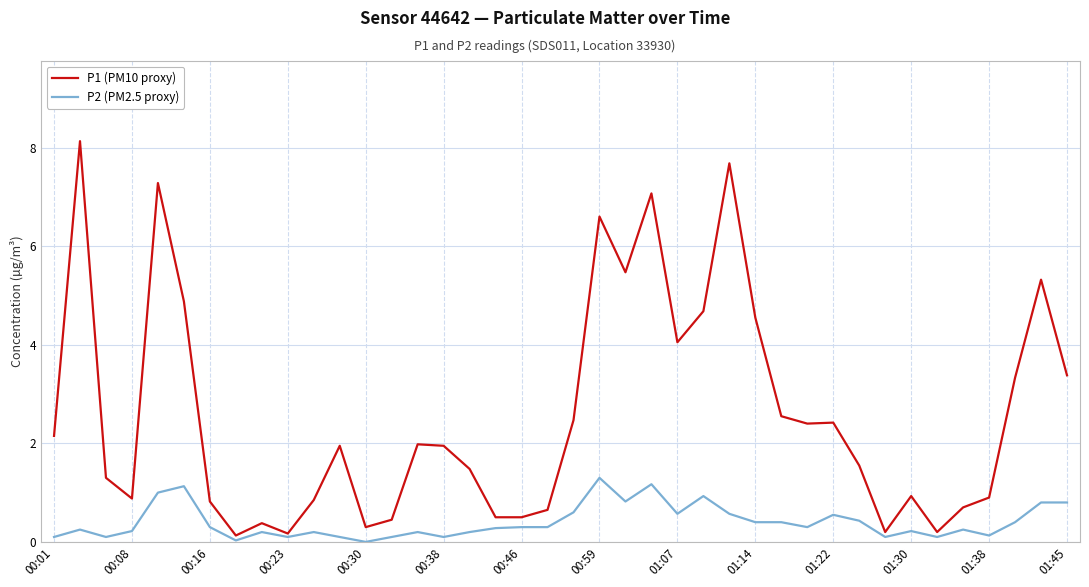

Which series has the largest total across all categories?

P1 (PM10 proxy)